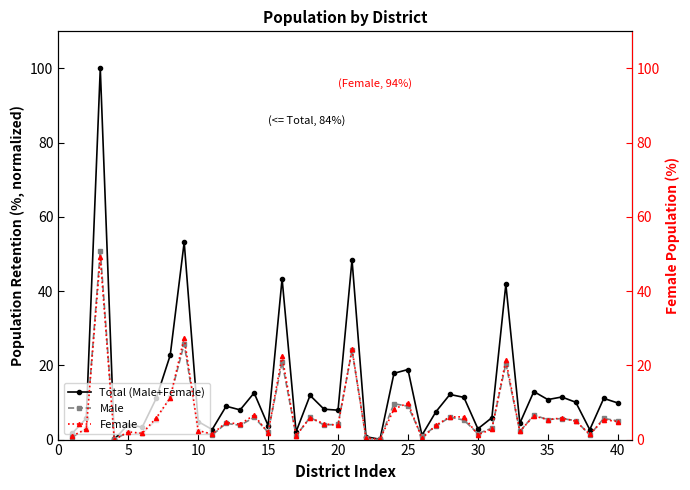

True or false: Male has more than 2 interior local peaks.

True